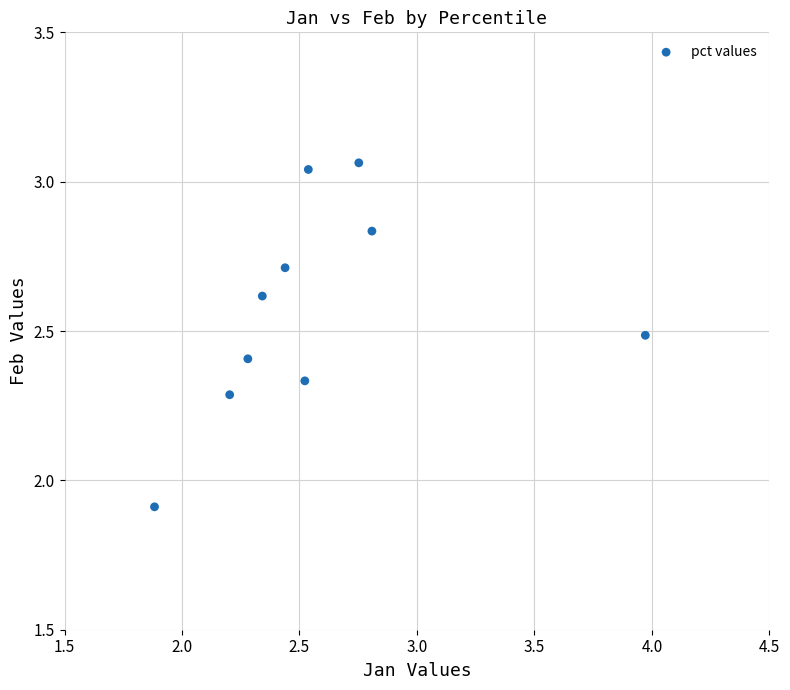

What Y value in the scatter plot is closest to 2?

1.9